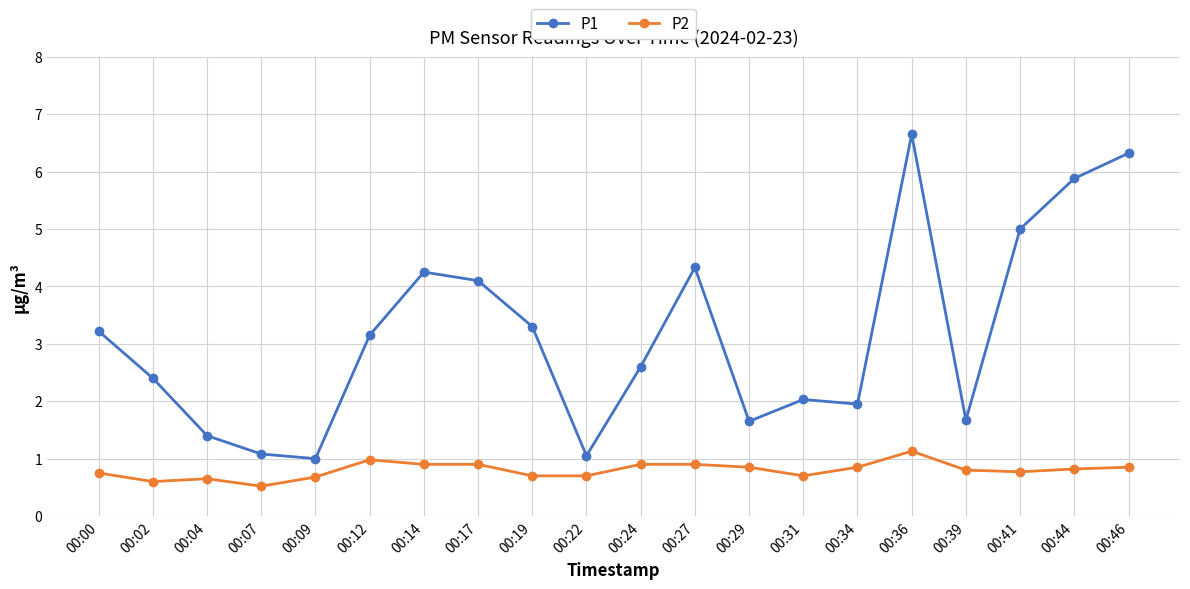

True or false: P2 has a value of 0.4 at 00:31.

False